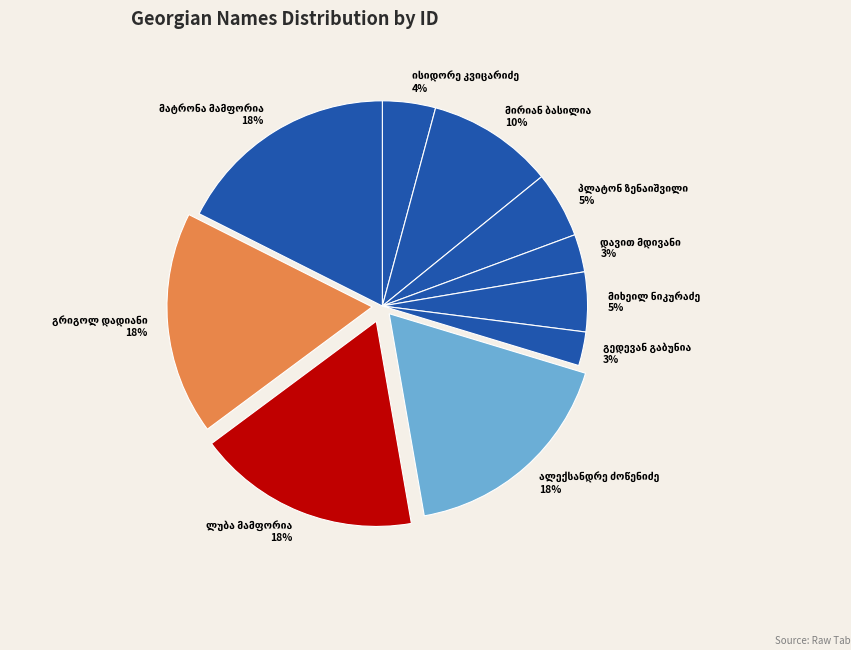

How many segments does this pie chart have?

10